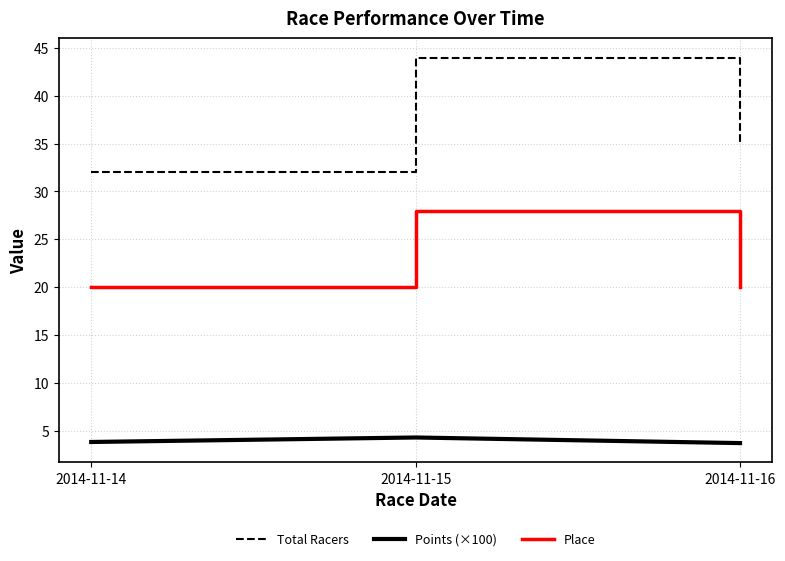

What is the smallest value displayed?

3.7